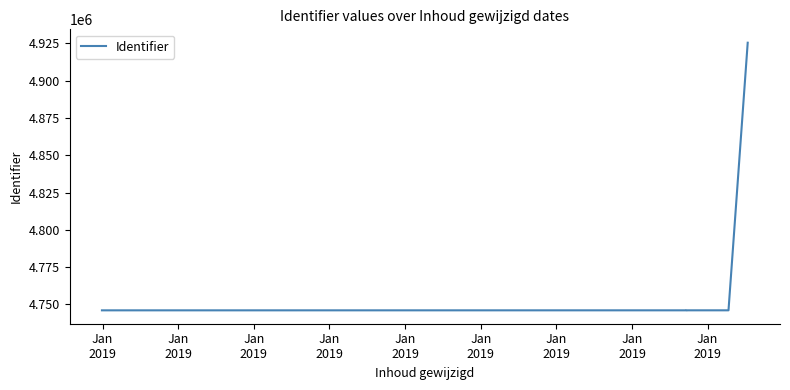

What is the change in value from Jan
2019 to Jan
2019?

+15